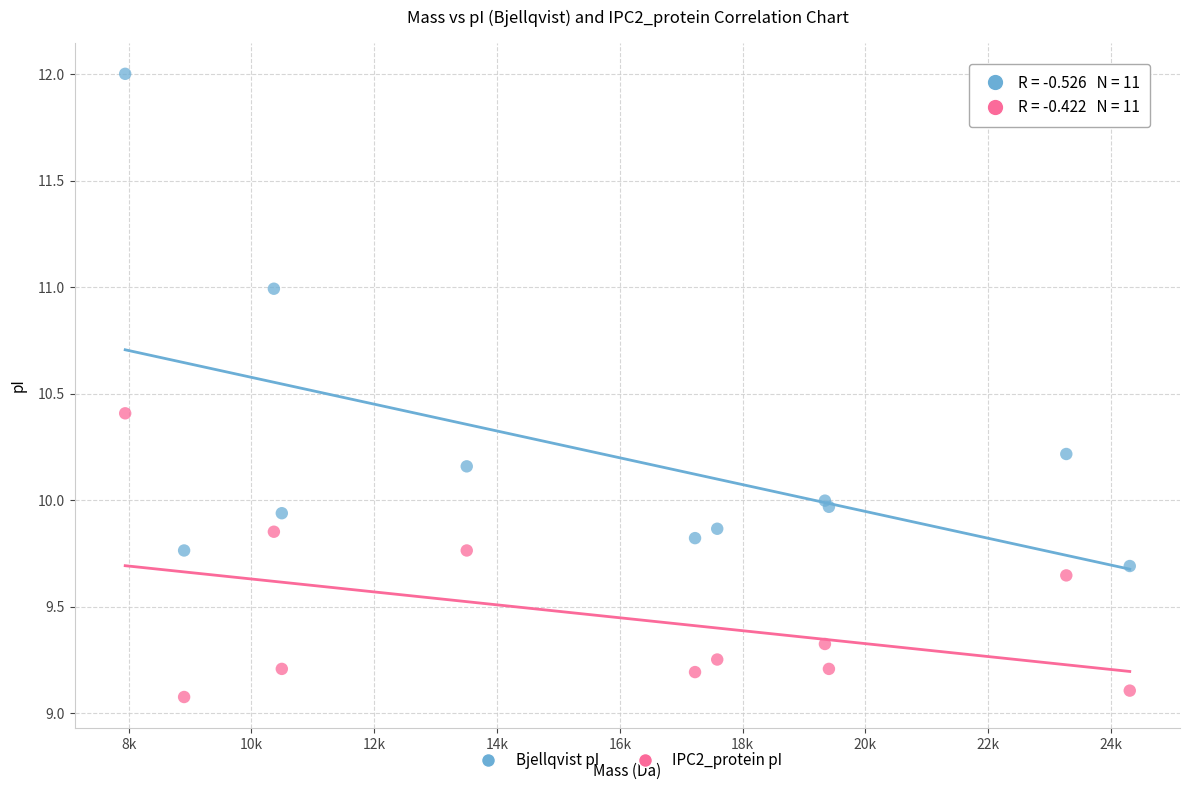

Which series contains the highest Y value?

Bjellqvist pI